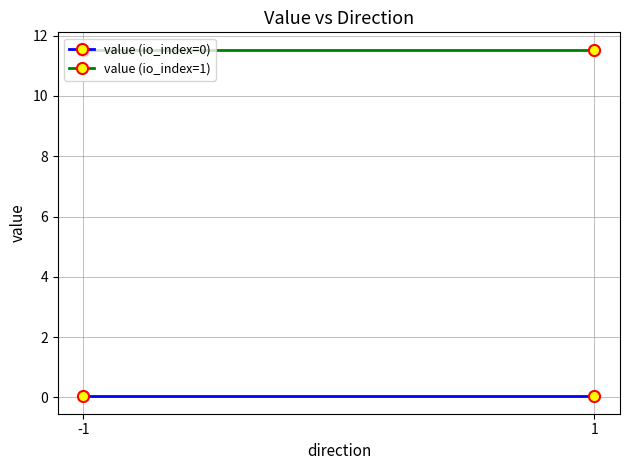

Is it true that value (io_index=0) equals 0.0 at -1?

True